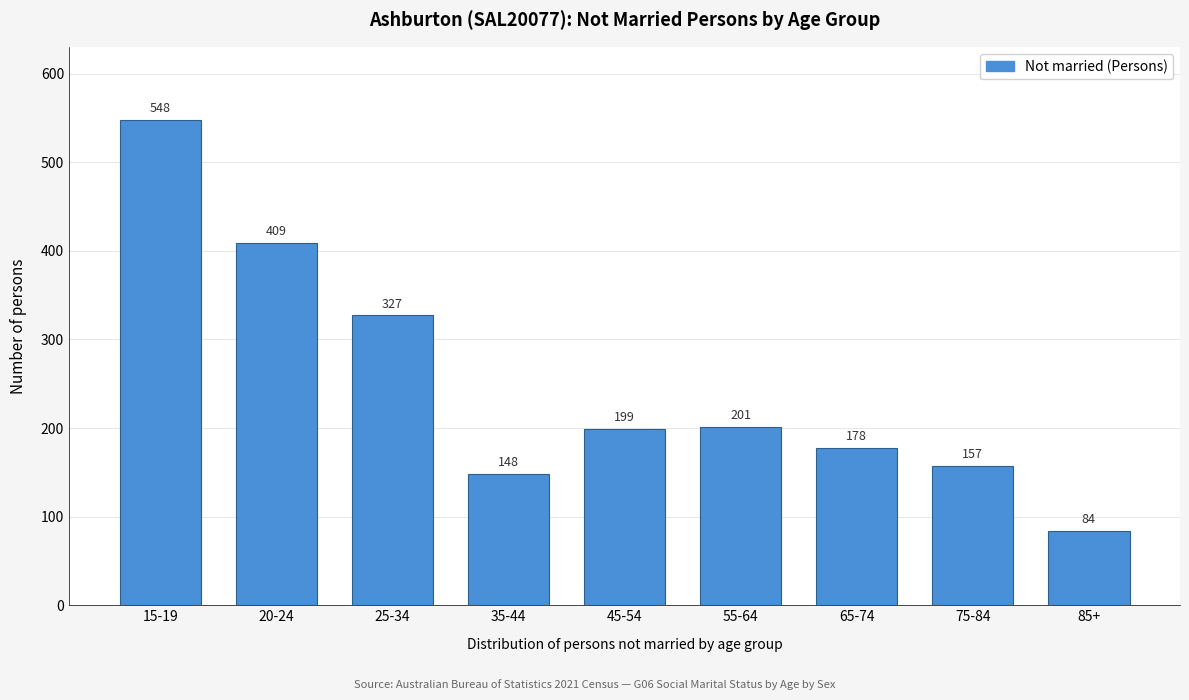

Reading left to right, list all the values displayed in this chart.

15-19=548	20-24=409	25-34=327	35-44=148	45-54=199	55-64=201	65-74=178	75-84=157	85+=84